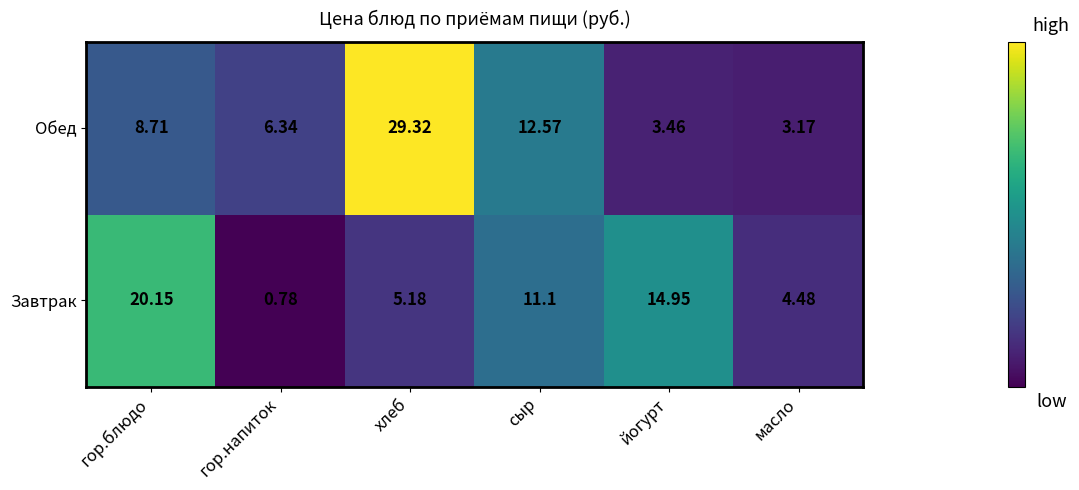

At гор.блюдо, list the series in order from smallest to largest.

Обед, Завтрак